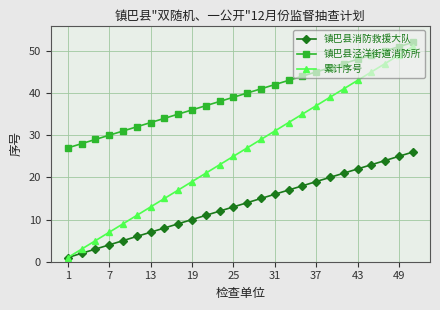

True or false: 镇巴县消防救援大队 and 镇巴县泾洋街道消防所 intersect in this chart.

False